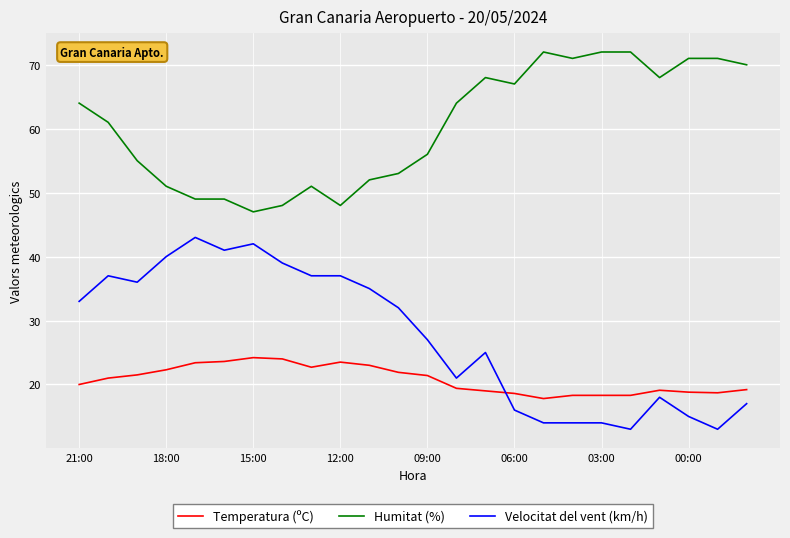

Rank the series by their average value, from highest to lowest.

Humitat (%), Velocitat del vent (km/h), Temperatura (ºC)